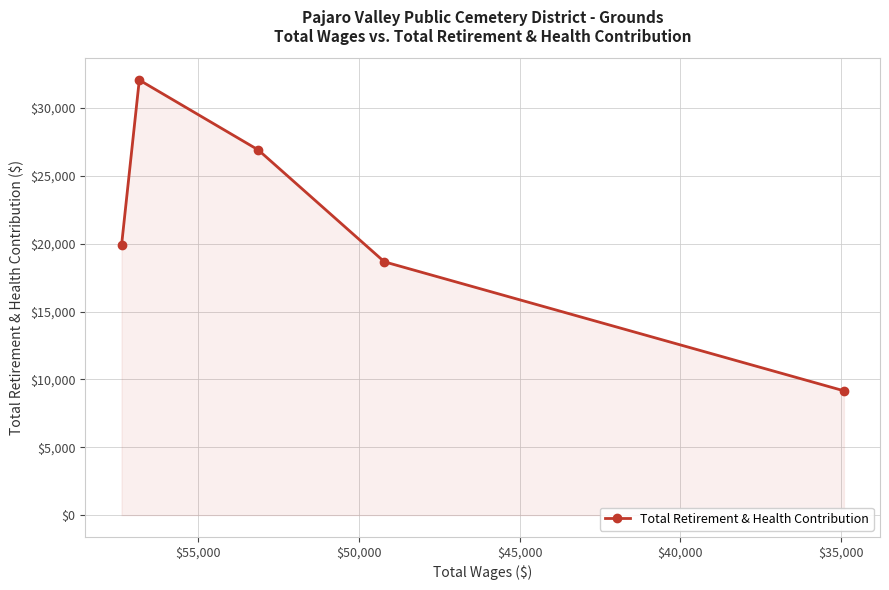

What is the average value?

21336